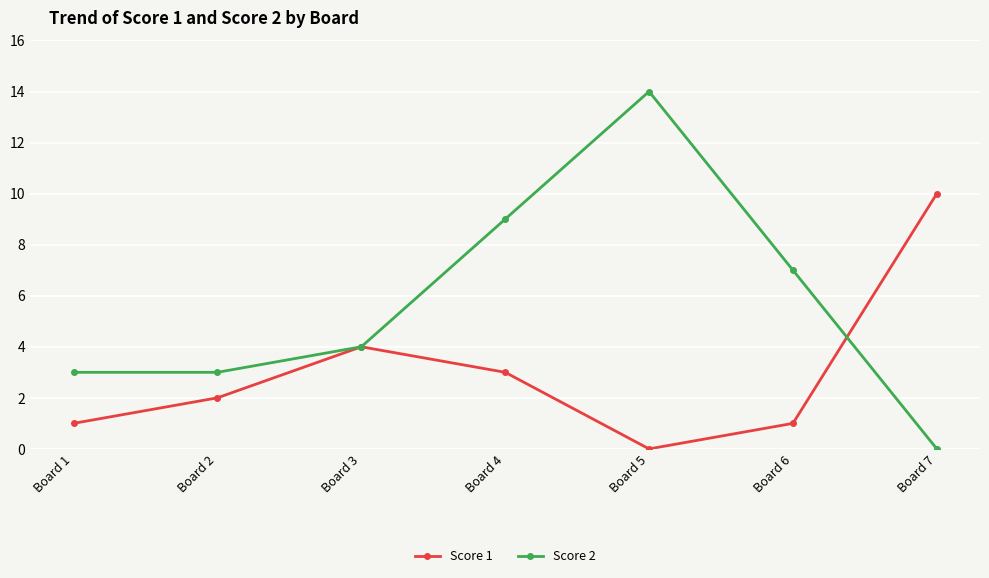

How many series are shown in this chart?

2